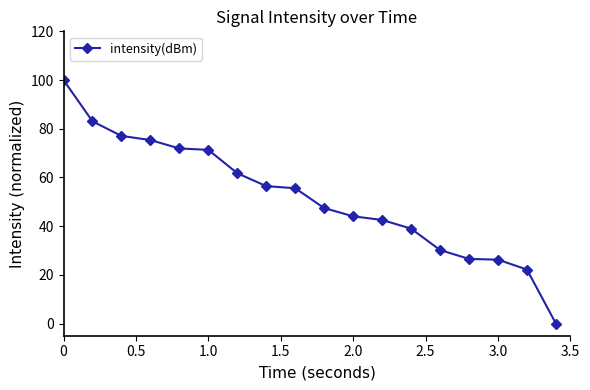

Count the number of data series in this chart.

1